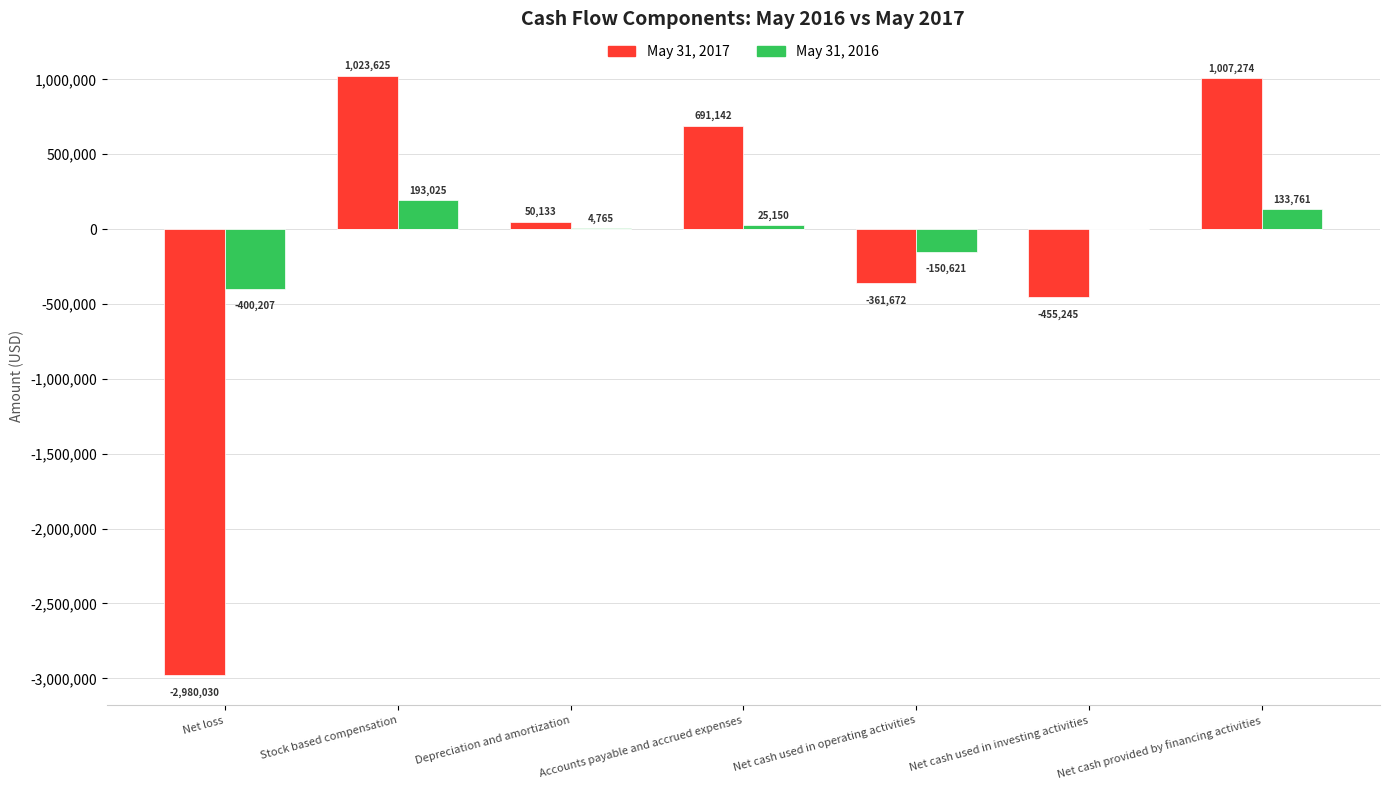

How many data points does each series have?

7